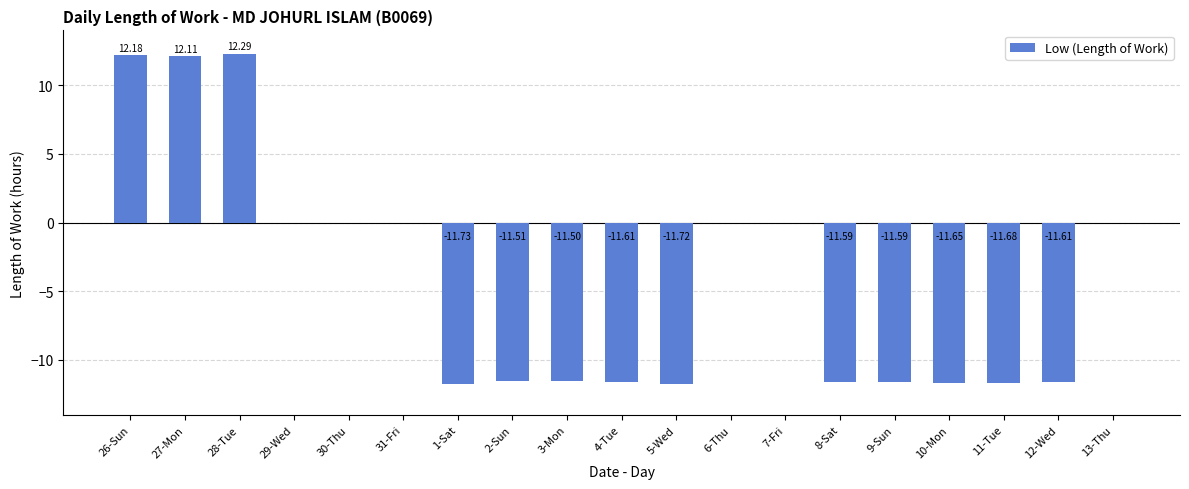

The chart shows a value of 12.1 at 27-Mon. True or false?

True